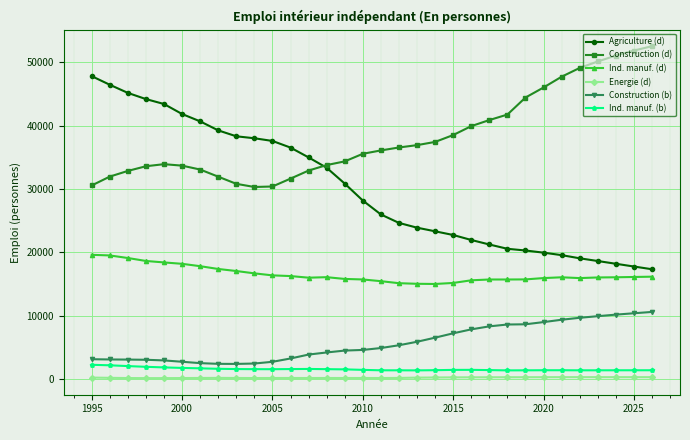

What is the highest value of the Ind. manuf. (d) series?

19608